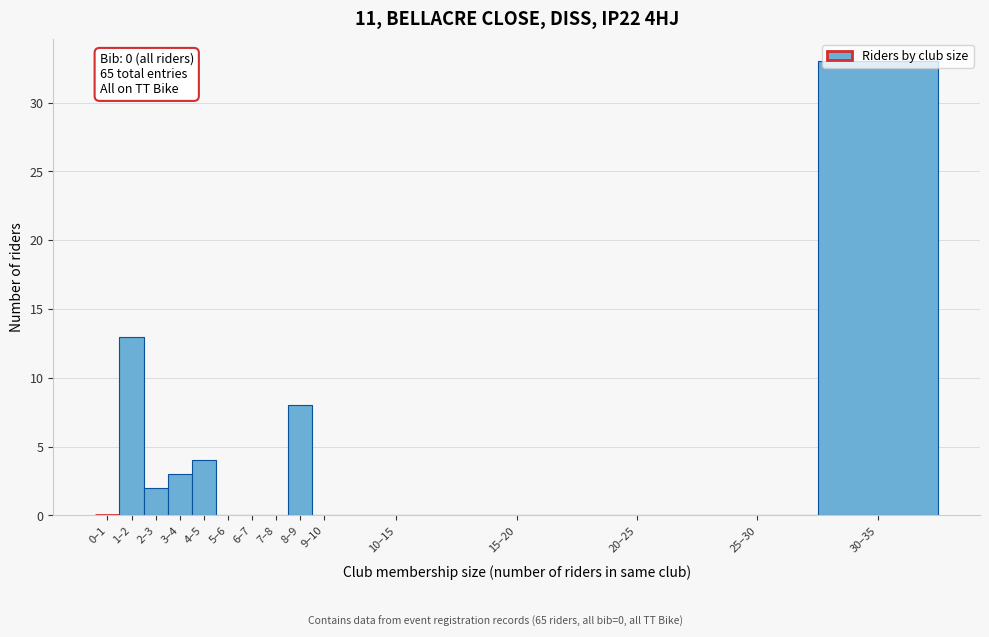

Which has a higher value, 6–7 or 30–35?

30–35